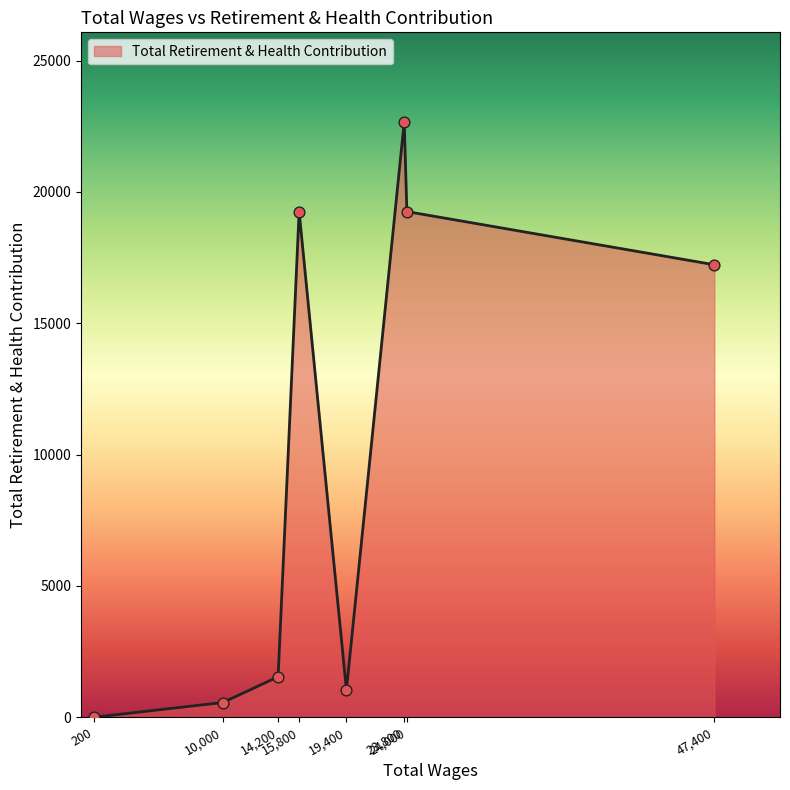

What is the sum of all values?

81550